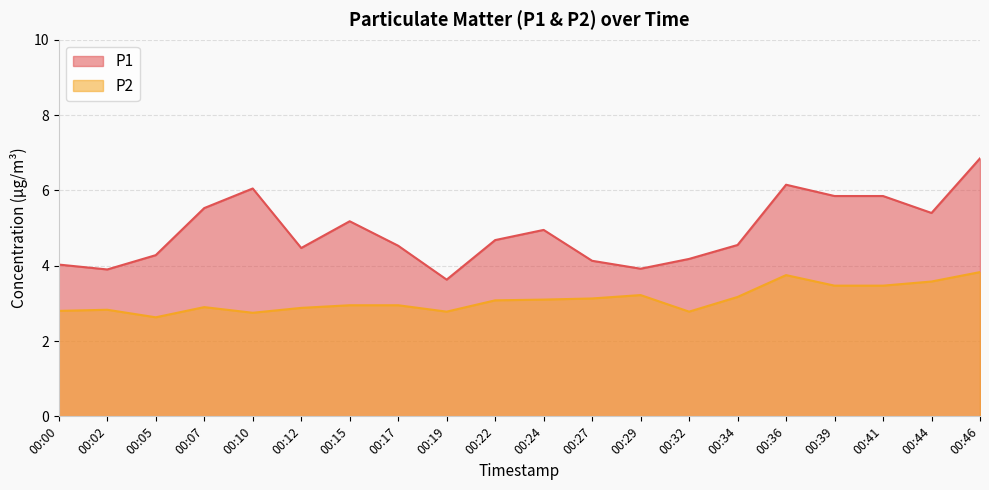

How many interior local valleys does the P1 series have?

5